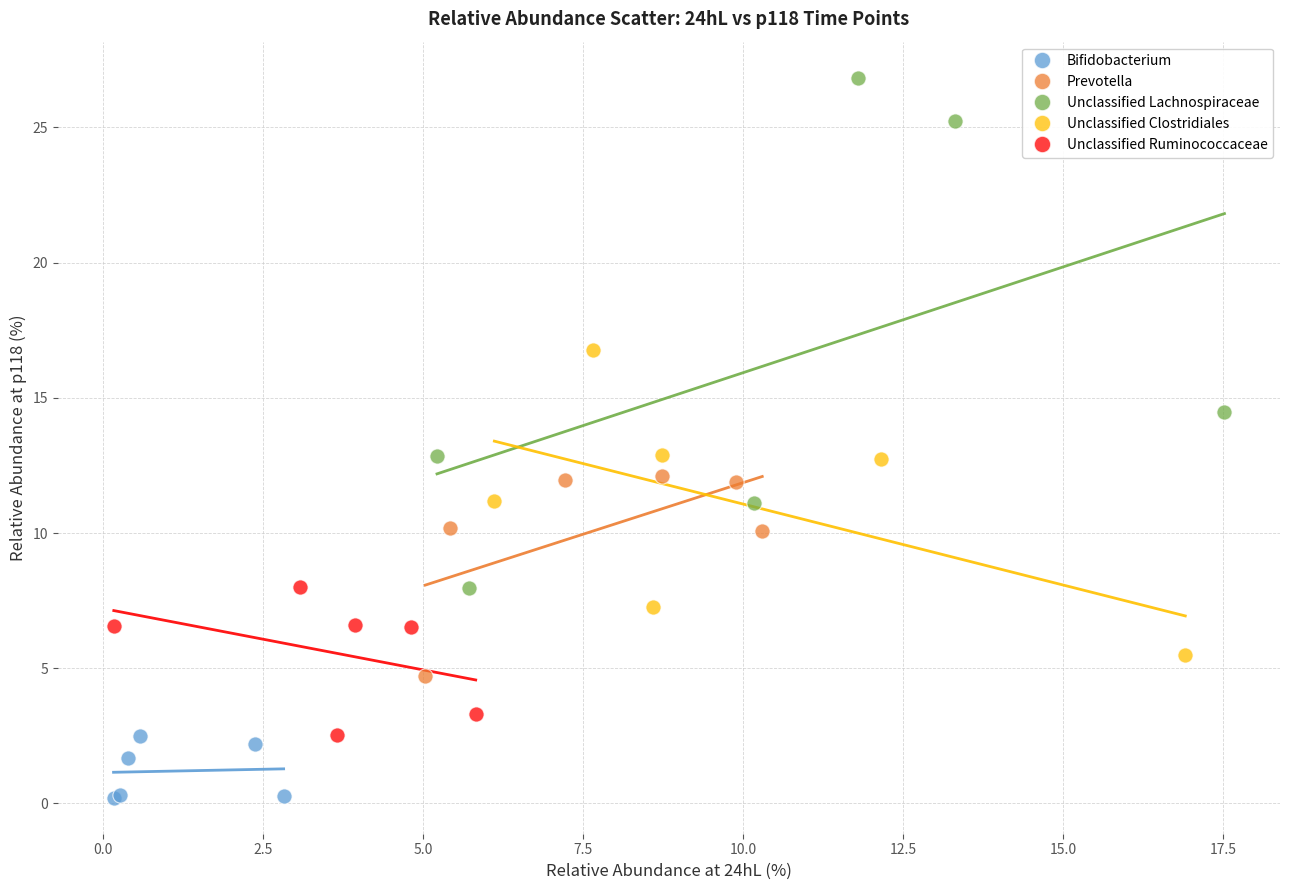

Which series has the largest Y range (max minus min)?

Unclassified Lachnospiraceae